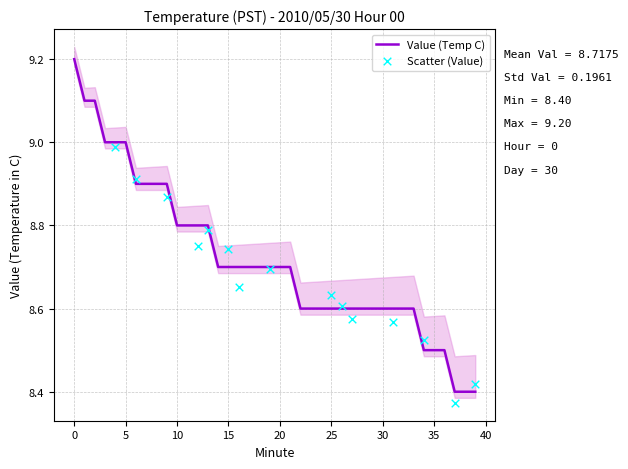

What is the ratio of the value at 36 to the value at 26?

1.0